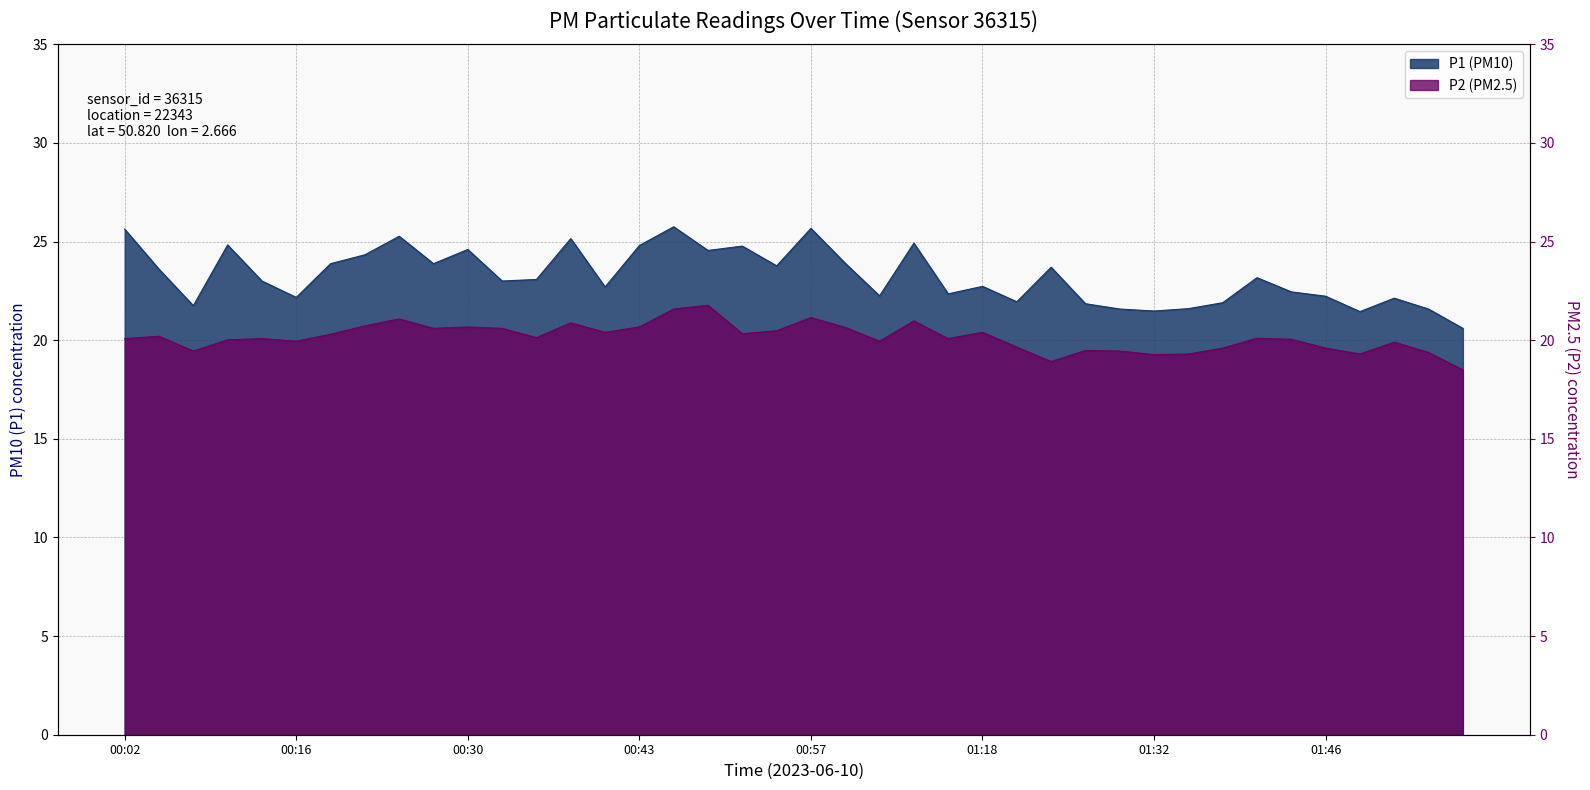

Where is the first local minimum for P2?

00:07